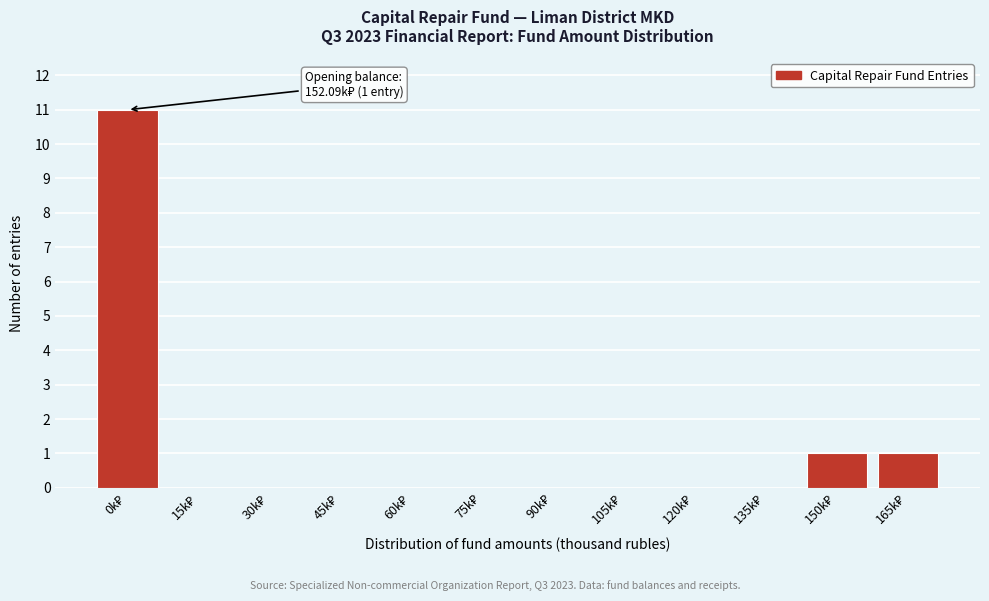

What is the maximum value shown in the chart?

11